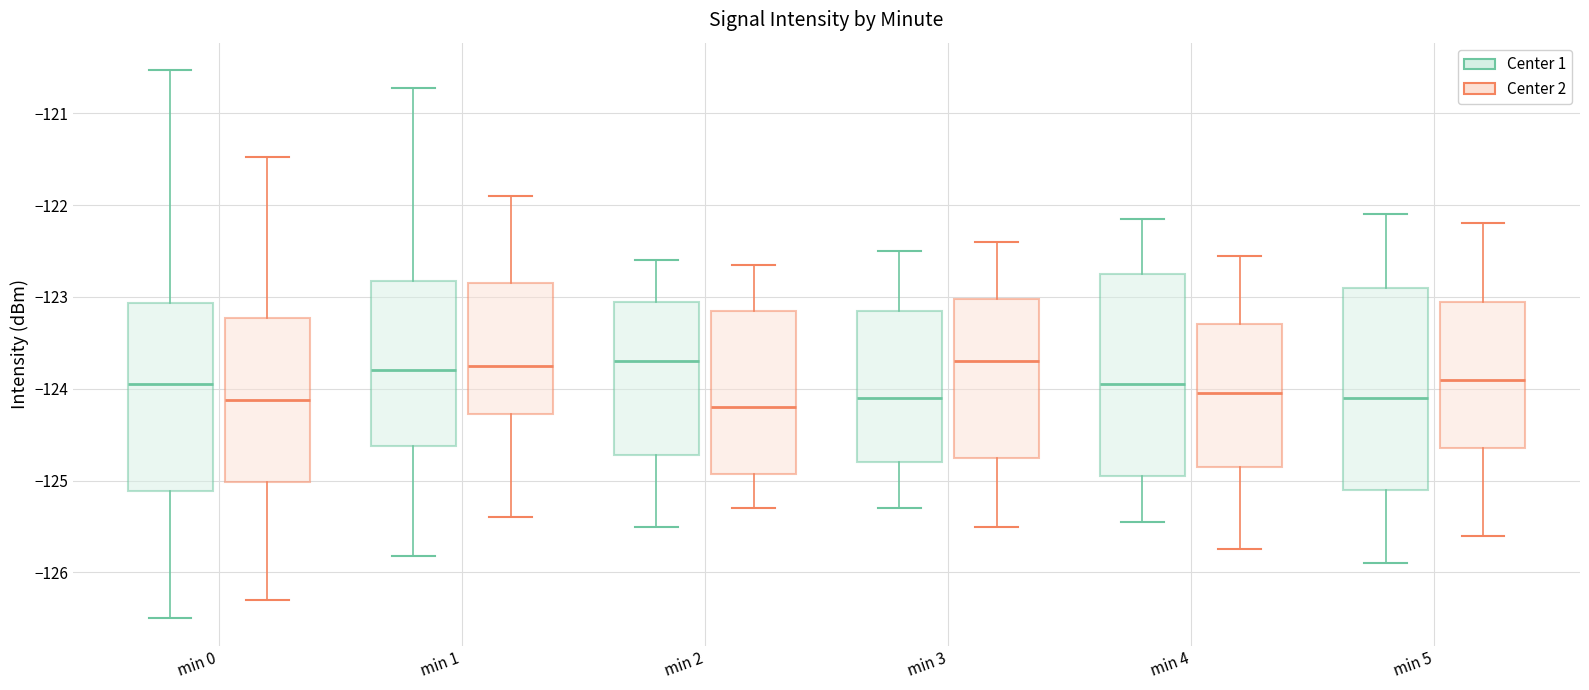

Reading left to right, read every box against the y-axis: the position of its median line, the range the box covers, and the ends of its whiskers. The values are not printed on the chart, so give them approximately, as read against the axis.

min 0 (Center 1): median -123.9, box -125.1 to -123.1, whiskers -126.5 to -120.5
min 0 (Center 2): median -124.1, box -125.0 to -123.2, whiskers -126.3 to -121.5
min 1 (Center 1): median -123.8, box -124.6 to -122.8, whiskers -125.8 to -120.7
min 1 (Center 2): median -123.7, box -124.3 to -122.8, whiskers -125.4 to -121.9
min 2 (Center 1): median -123.7, box -124.7 to -123.0, whiskers -125.5 to -122.6
min 2 (Center 2): median -124.2, box -124.9 to -123.1, whiskers -125.3 to -122.6
min 3 (Center 1): median -124.1, box -124.8 to -123.1, whiskers -125.3 to -122.5
min 3 (Center 2): median -123.7, box -124.7 to -123.0, whiskers -125.5 to -122.4
min 4 (Center 1): median -123.9, box -124.9 to -122.7, whiskers -125.4 to -122.1
min 4 (Center 2): median -124.0, box -124.8 to -123.3, whiskers -125.7 to -122.5
min 5 (Center 1): median -124.1, box -125.1 to -122.9, whiskers -125.9 to -122.1
min 5 (Center 2): median -123.9, box -124.6 to -123.0, whiskers -125.6 to -122.2